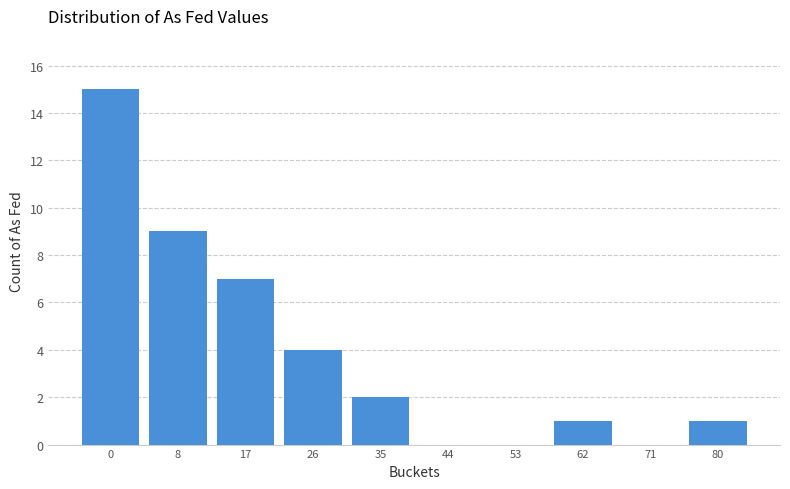

Reading left to right, transcribe all the data shown in this chart.

0=15	8=9	17=7	26=4	35=2	44=0	53=0	62=1	71=0	80=1